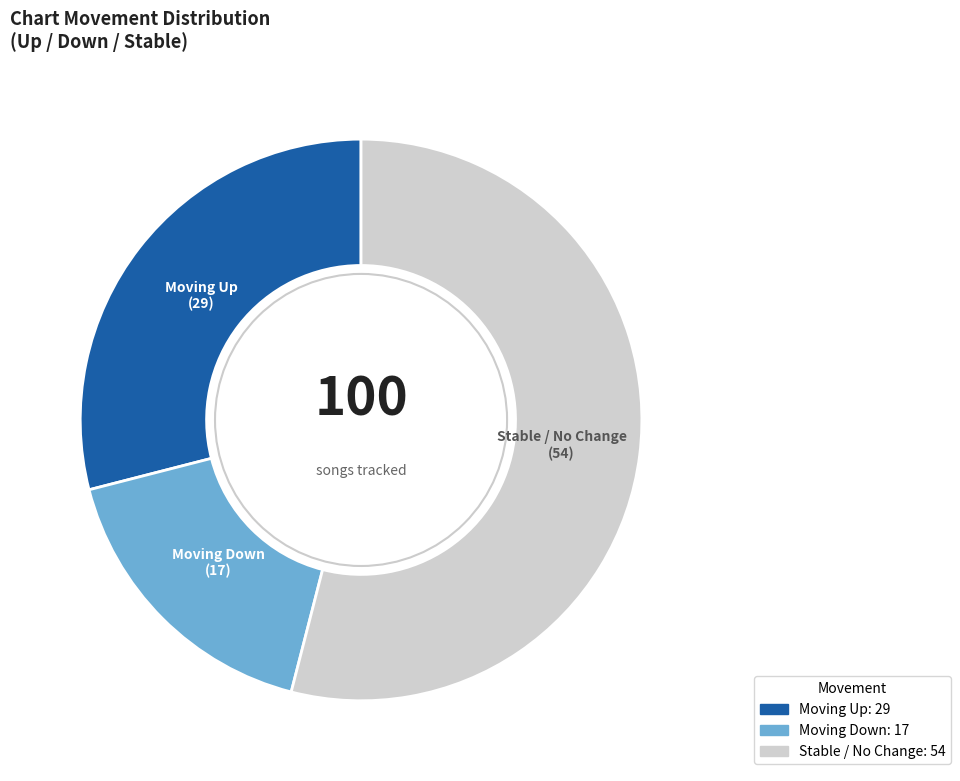

Is there a majority slice in this chart?

Yes